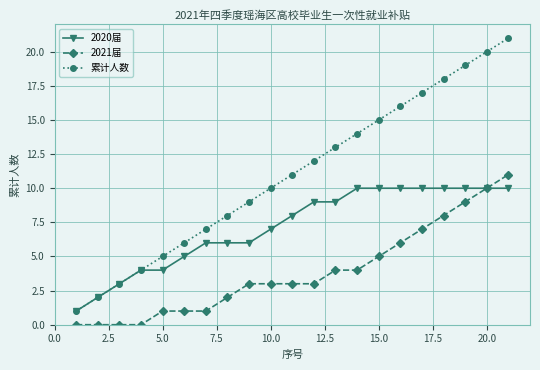

What is the maximum value shown in the chart?

21